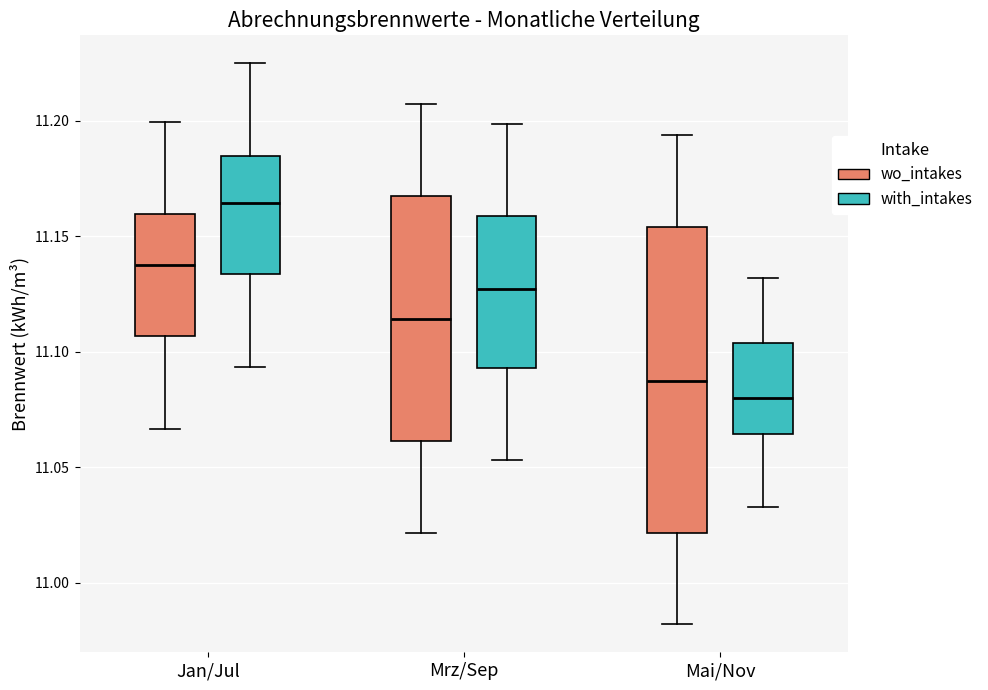

Reading left to right, read every box against the y-axis: the position of its median line, the range the box covers, and the ends of its whiskers. The values are not printed on the chart, so give them approximately, as read against the axis.

Jan/Jul (wo_intakes): median 11.140, box 11.105 to 11.160, whiskers 11.065 to 11.200
Jan/Jul (with_intakes): median 11.165, box 11.135 to 11.185, whiskers 11.095 to 11.225
Mrz/Sep (wo_intakes): median 11.115, box 11.060 to 11.170, whiskers 11.020 to 11.205
Mrz/Sep (with_intakes): median 11.125, box 11.095 to 11.160, whiskers 11.055 to 11.200
Mai/Nov (wo_intakes): median 11.090, box 11.020 to 11.155, whiskers 10.980 to 11.195
Mai/Nov (with_intakes): median 11.080, box 11.065 to 11.105, whiskers 11.035 to 11.130